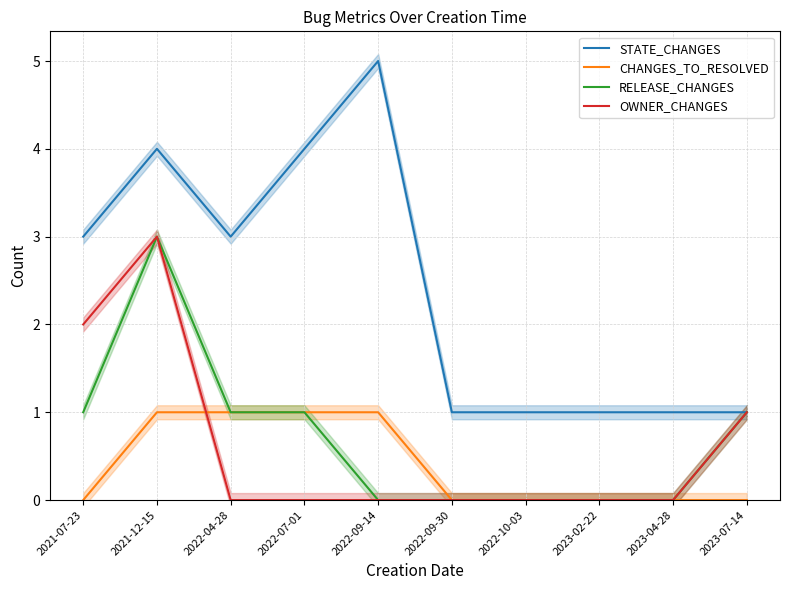

At which category is the sum across all series the highest?

2021-12-15